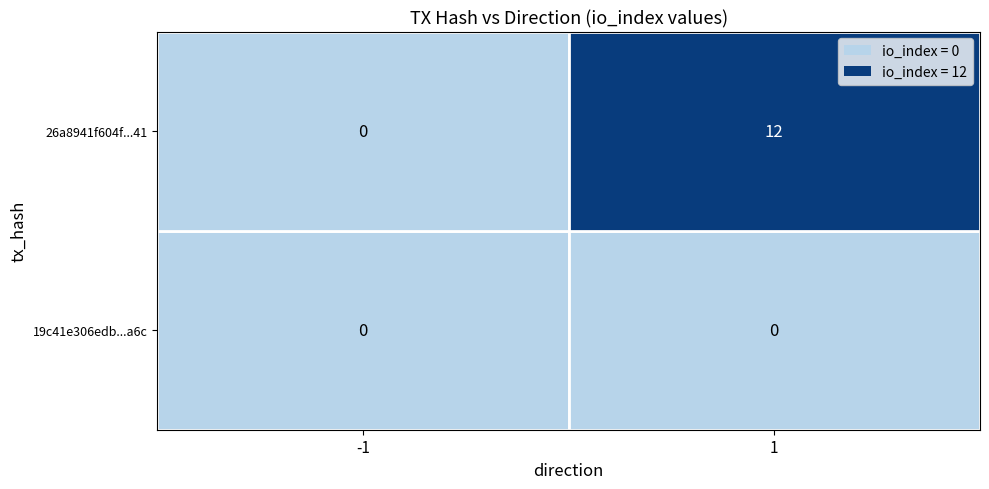

Reading right to left, what are all the values shown in this chart?

19c41e306edb244a9efdc1b24fce0b89a000a6c: 1=0	-1=0
26a8941f604f23bc2b5ce8e60b7341b05554a41: 1=12	-1=0